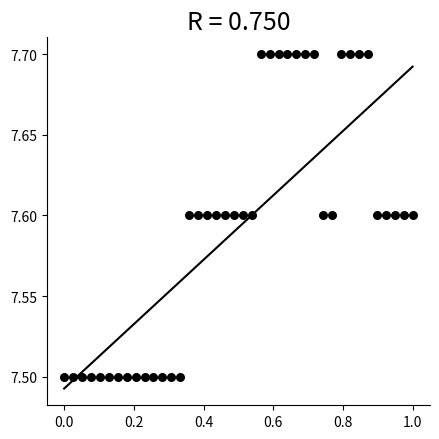

What is the range of X values (max minus min)?

1.0